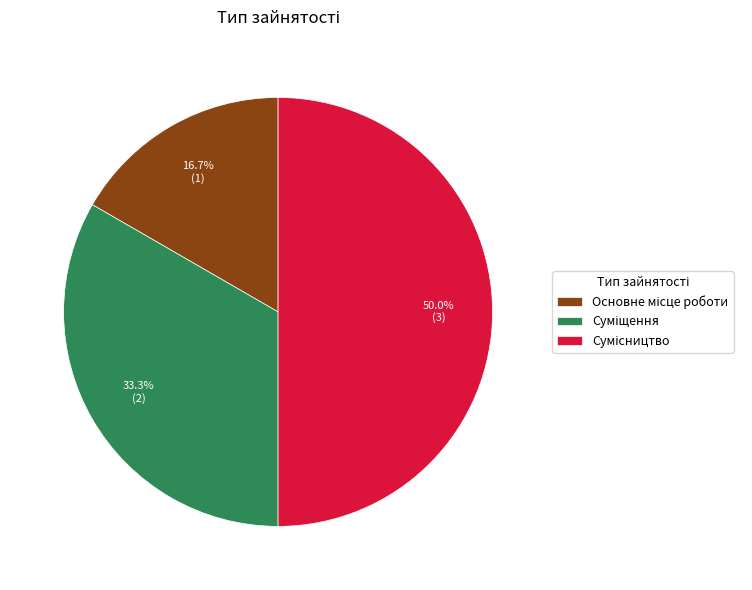

To the nearest percent, what is the combined percentage of Суміщення and Основне місце роботи?

50%